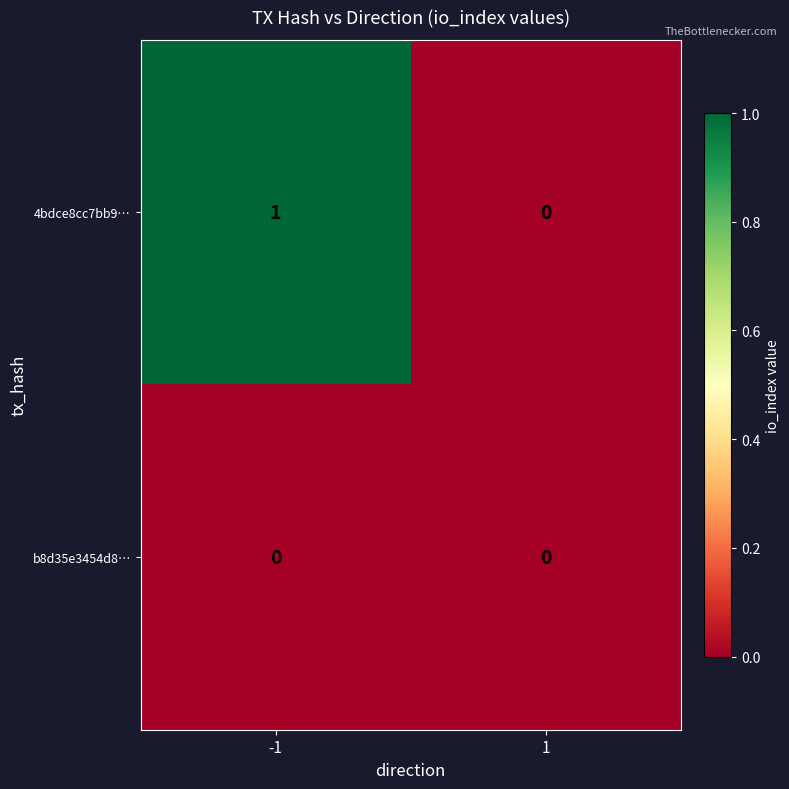

Reading left to right, extract all data points from this chart.

4bdce8cc7bb9…: -1=1	1=0
b8d35e3454d8…: -1=0	1=0